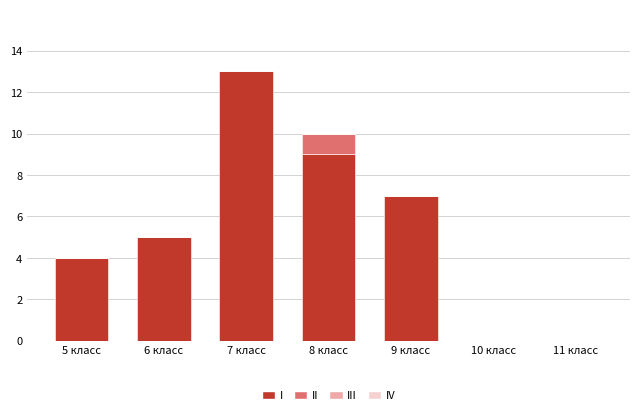

The I series shows 7 at 9 класс. True or false?

True